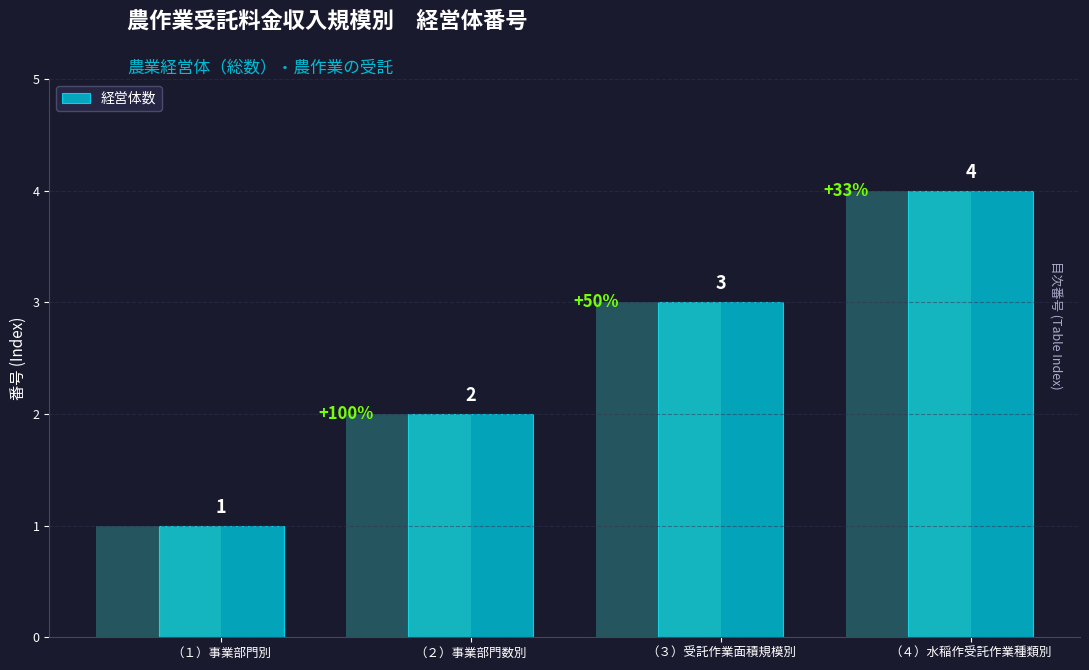

Reading left to right, list all the values displayed in this chart.

（１）事業部門別=1	（２）事業部門数別=2	（３）受託作業面積規模別=3	（４）水稲作受託作業種類別=4